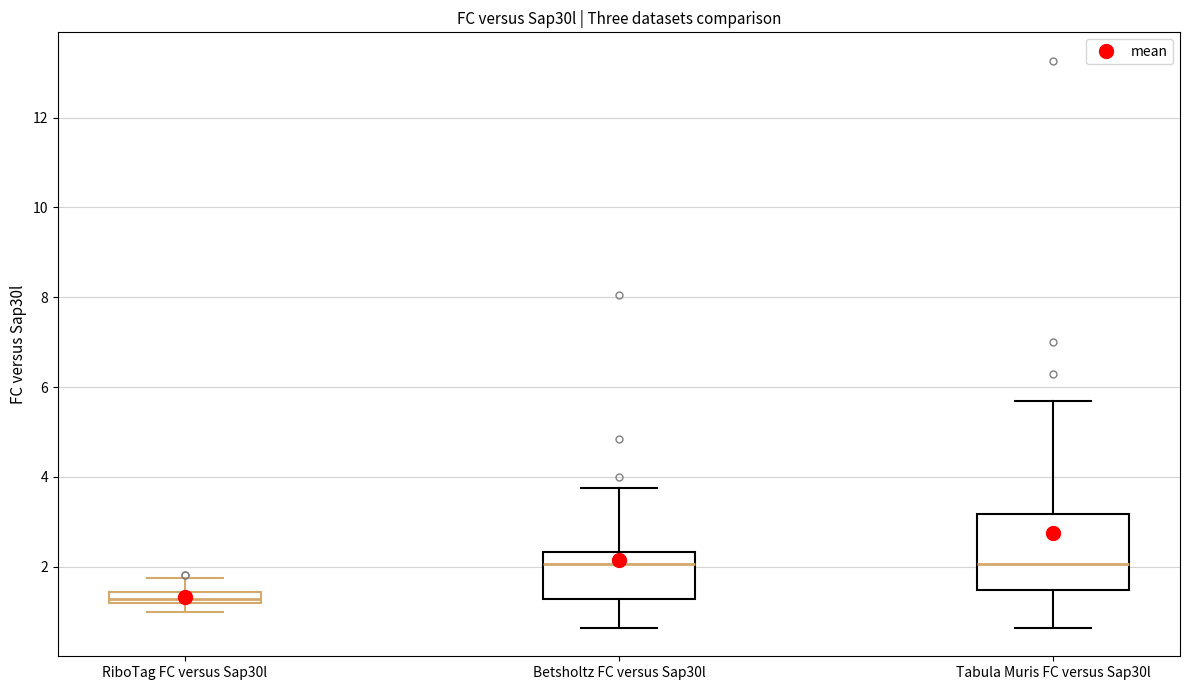

Which box is the tallest, from its lower edge to its upper edge?

Tabula Muris FC versus Sap30l